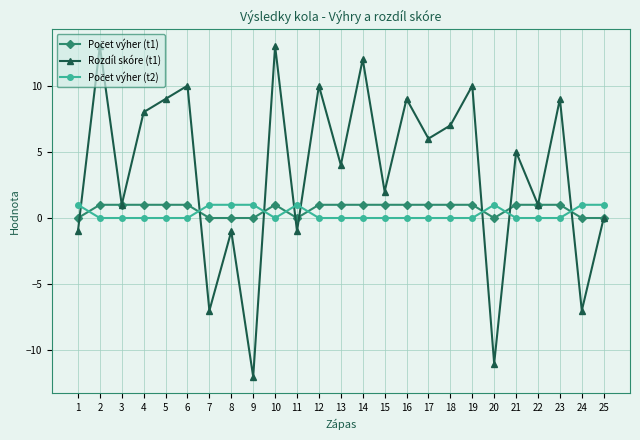

Is it true that Rozdíl skóre (t1) equals 0 at 8?

False